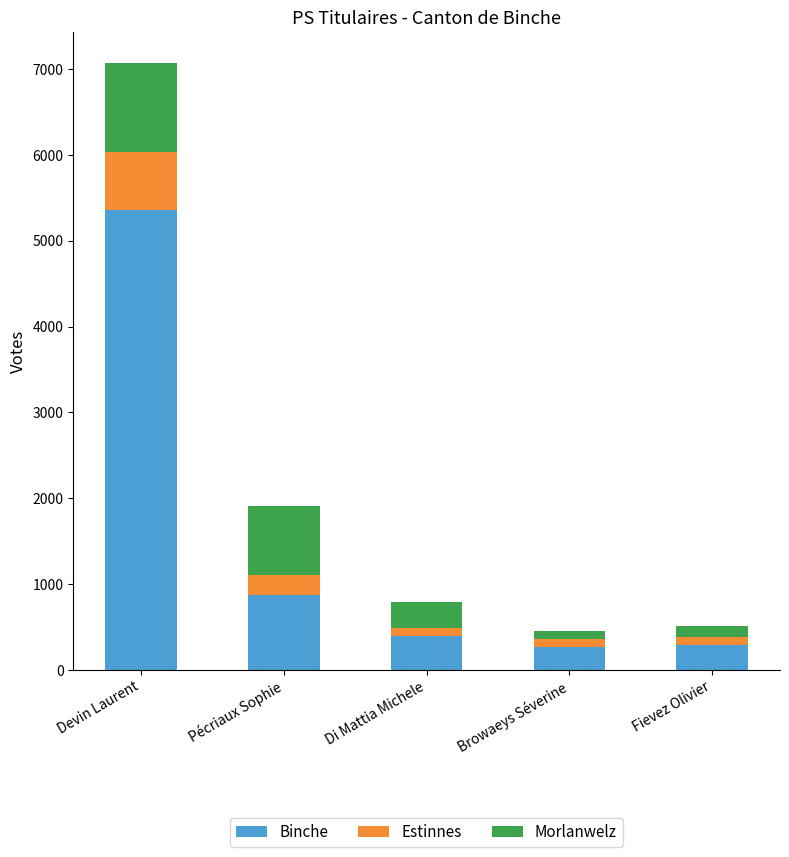

What is the sum of the Binche values at Pécriaux Sophie and Devin Laurent?

6233